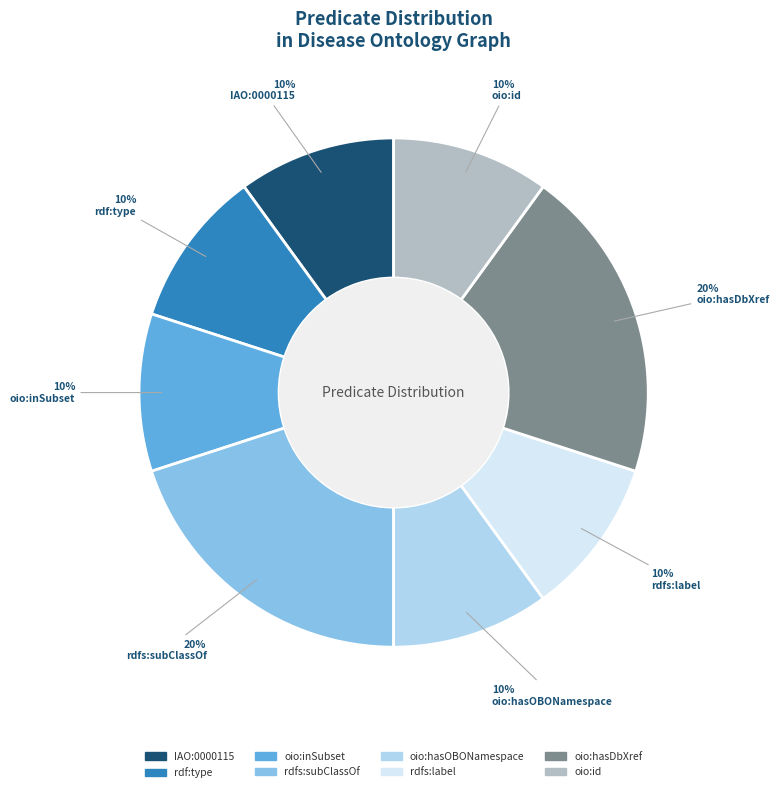

To the nearest percent, what portion does rdfs:subClassOf represent?

20%